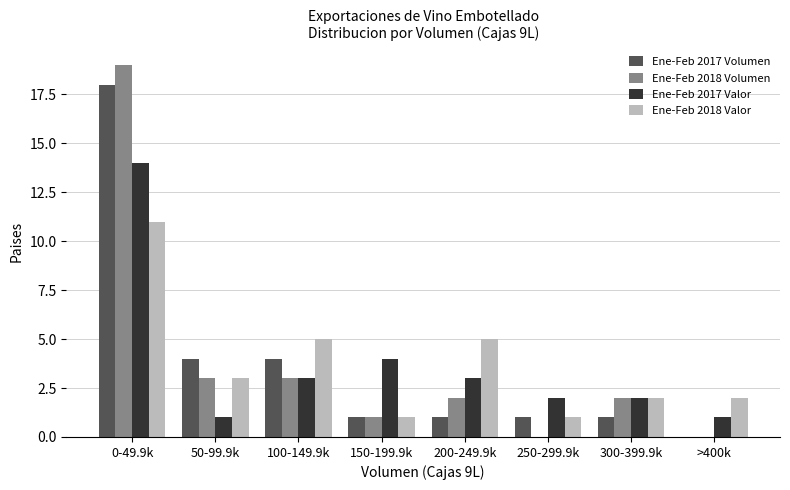

What is the maximum value for Ene-Feb 2018 Valor?

11